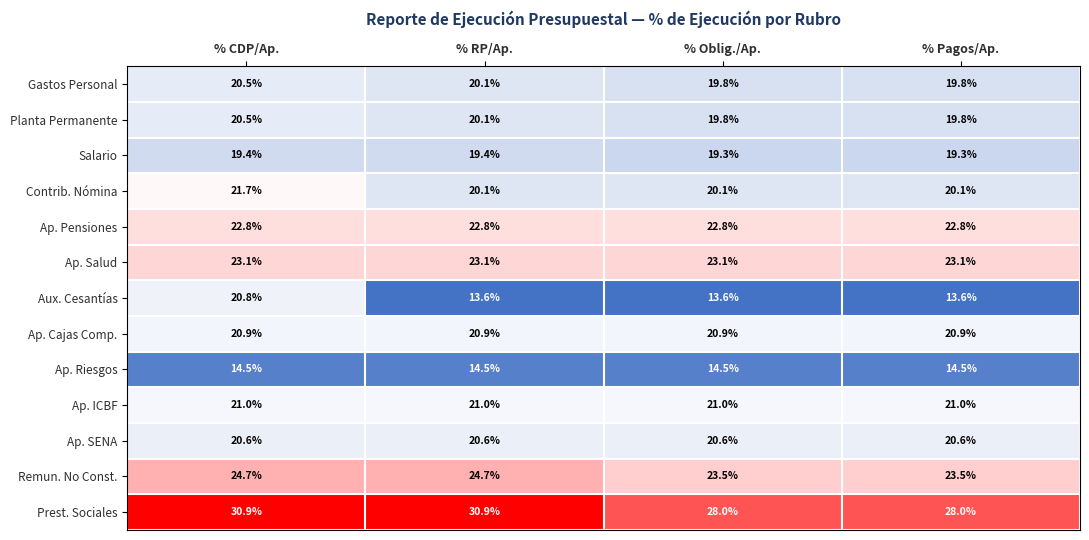

Where does the Remun. No Const. series first go above 24?

% CDP/Ap.